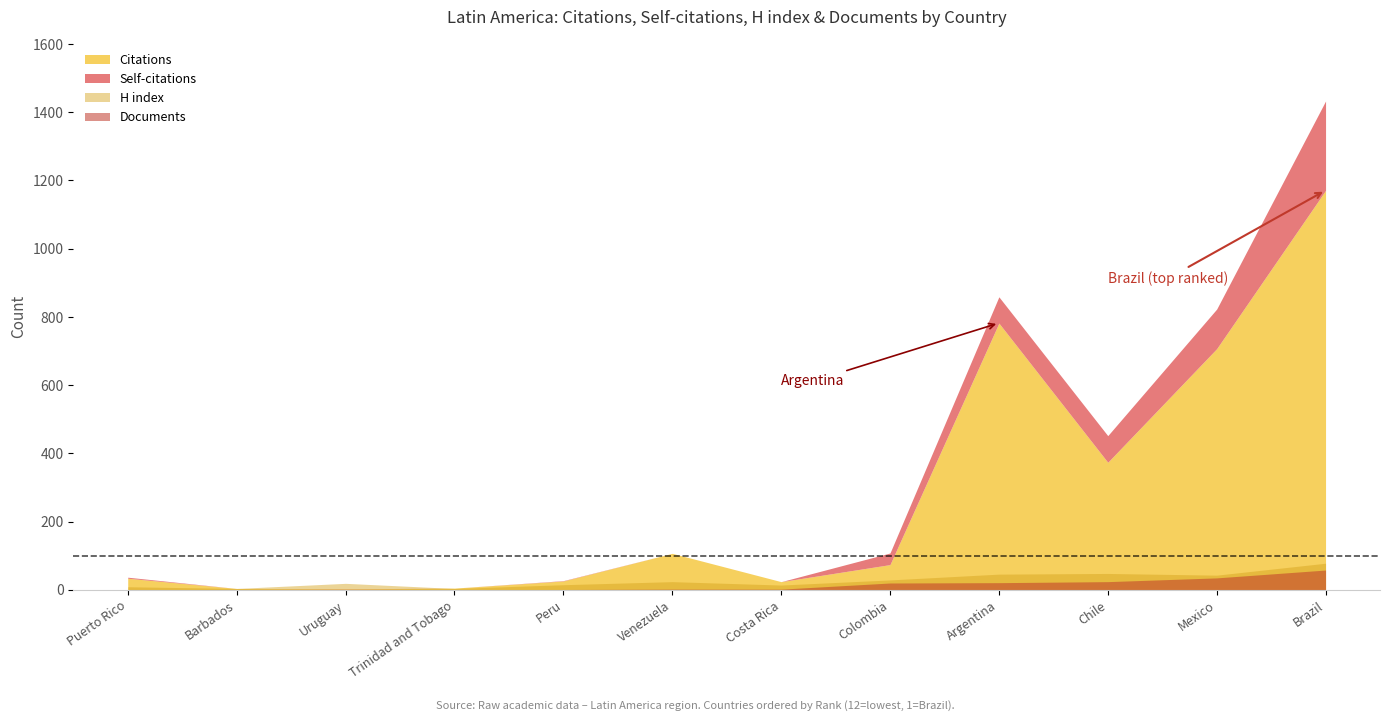

What is the difference between the second highest and second lowest values in the H index series?

44